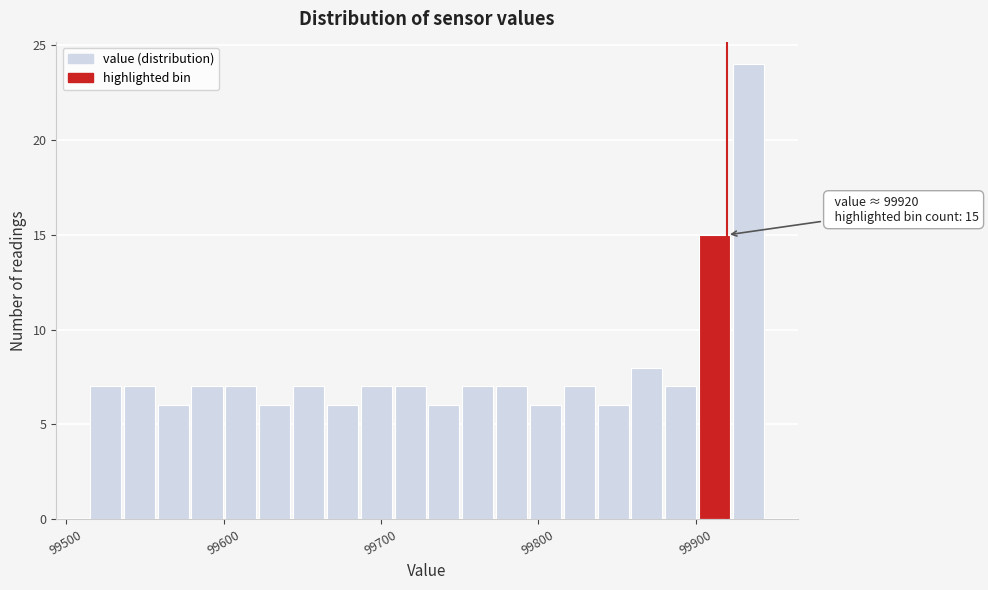

Around what value on the x-axis is the tallest bar? Give the approximate position of its centre, as read against the axis.

99930